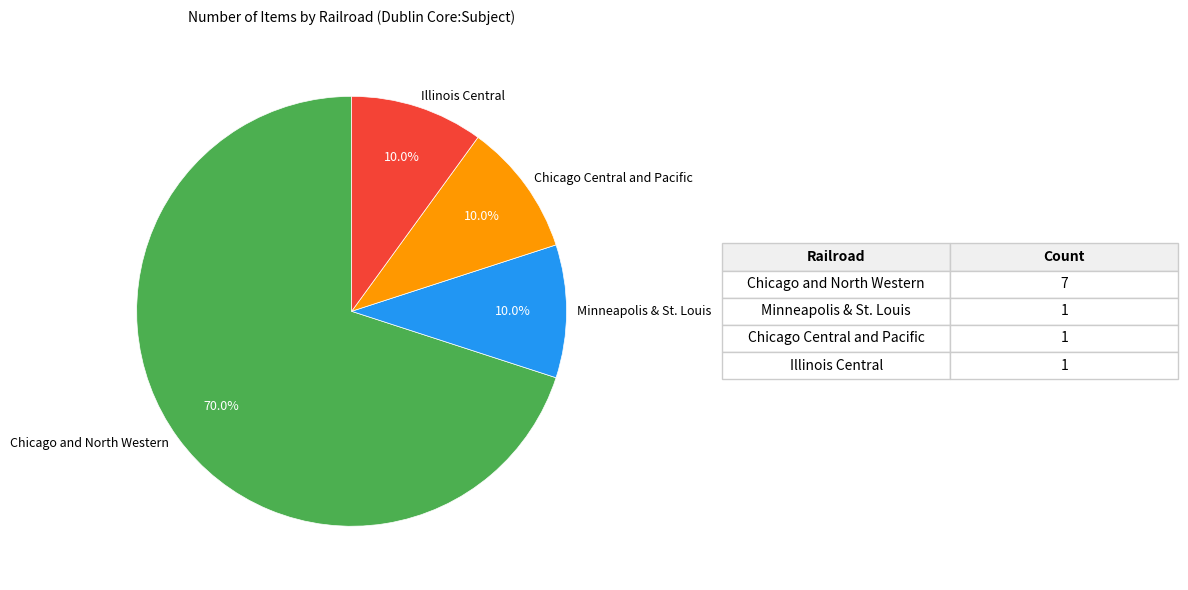

Which slice is the largest?

Chicago and North Western